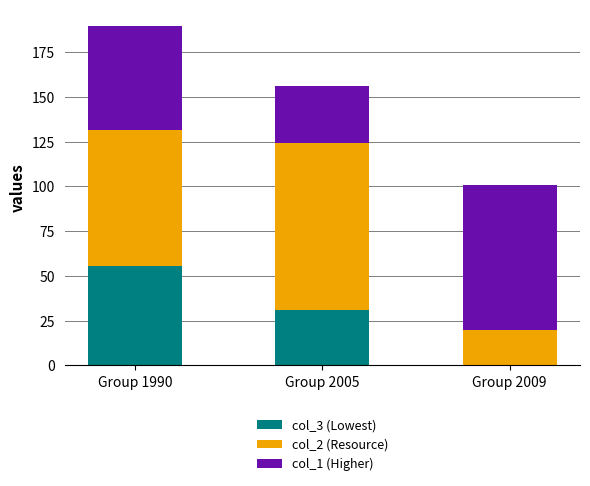

At which category is the sum across all series the highest?

Group 1990